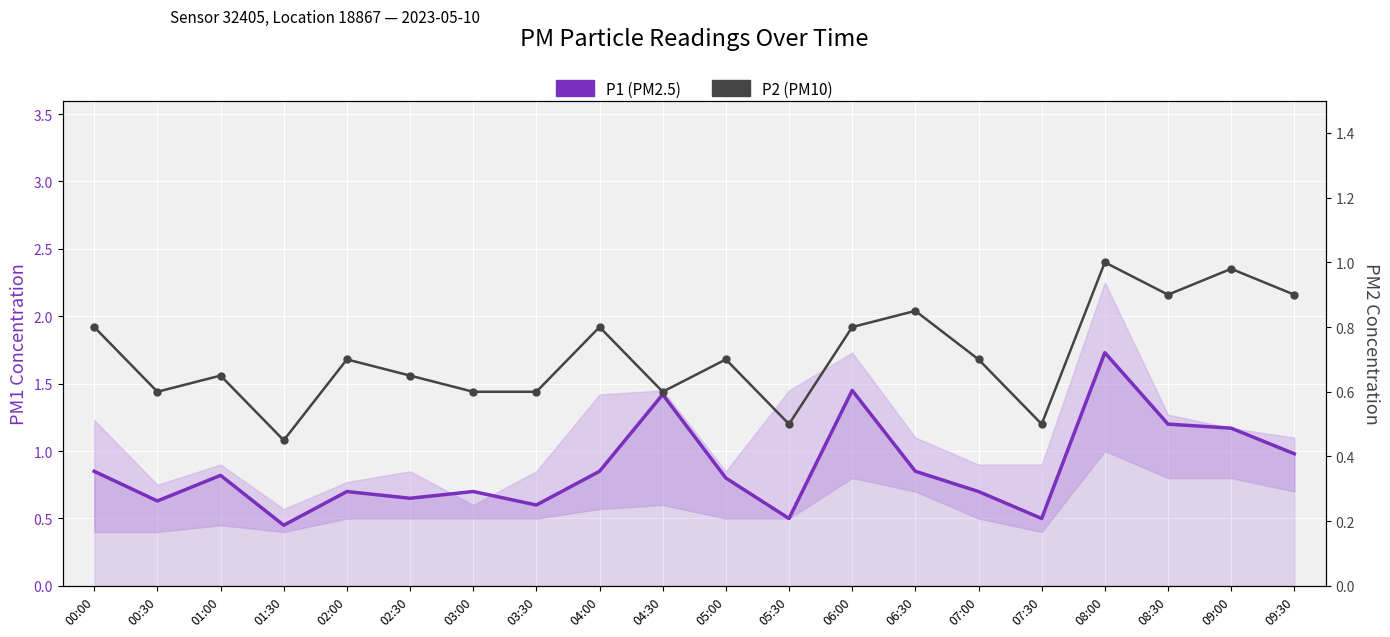

What is the label of the 6th point from the right?

07:00